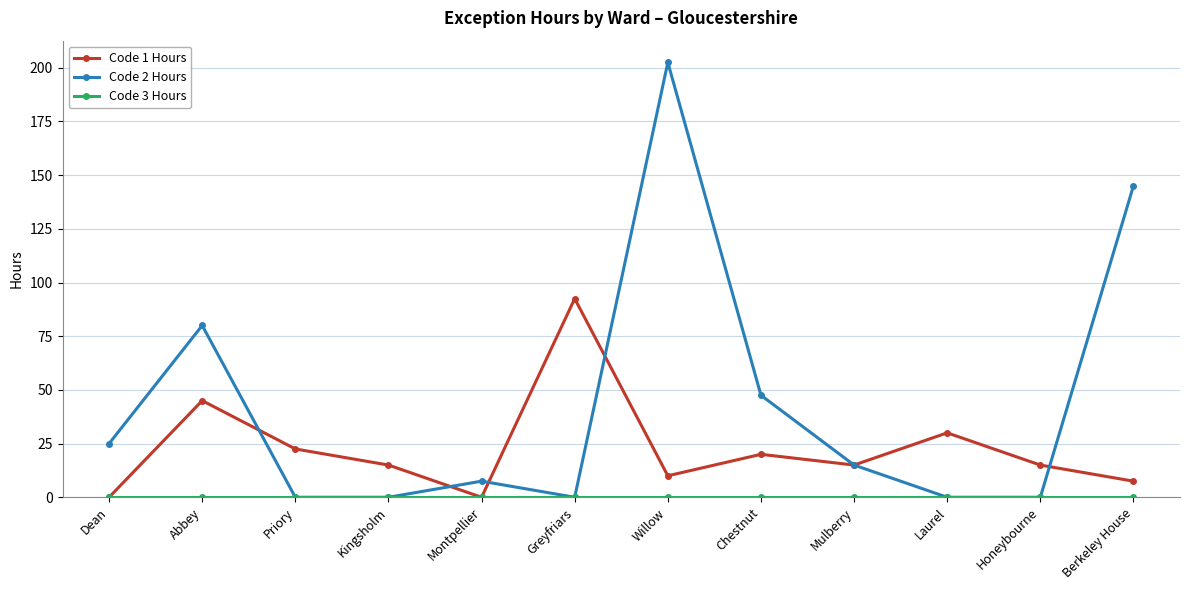

What is the sum of all Code 2 Hours values?

522.5